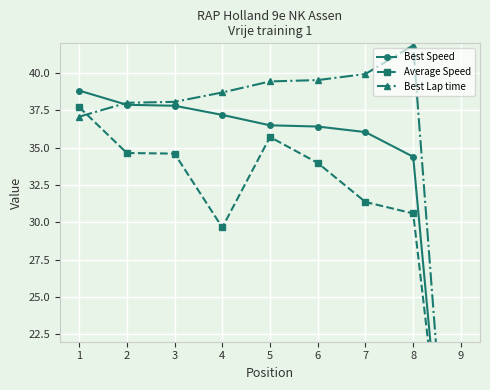

Which label corresponds to the largest value in the chart?

8